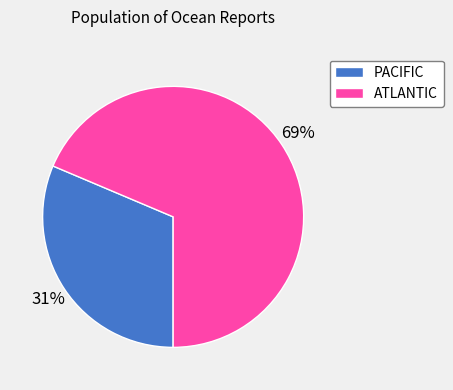

What is the smallest slice in the pie chart?

PACIFIC